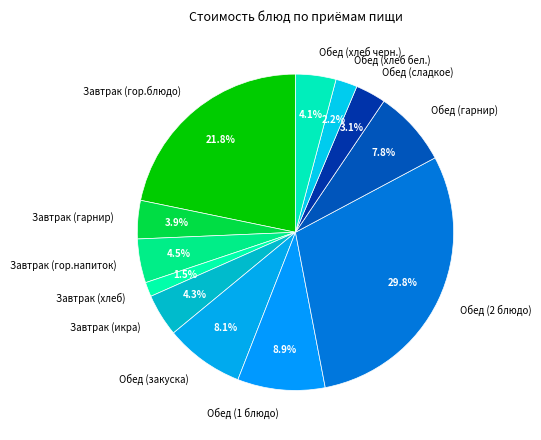

To the nearest percent, what is the difference between the largest and smallest slice percentages?

28%